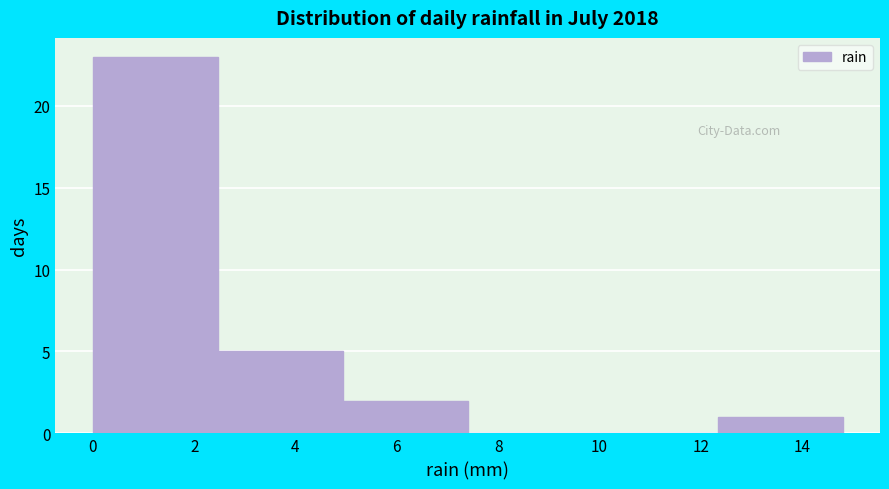

How tall is the bar that spans 12.4 to 14.8 on the x-axis? Neither the bar edges nor the heights are printed on the chart, so give them approximately, as read against the axes.

1